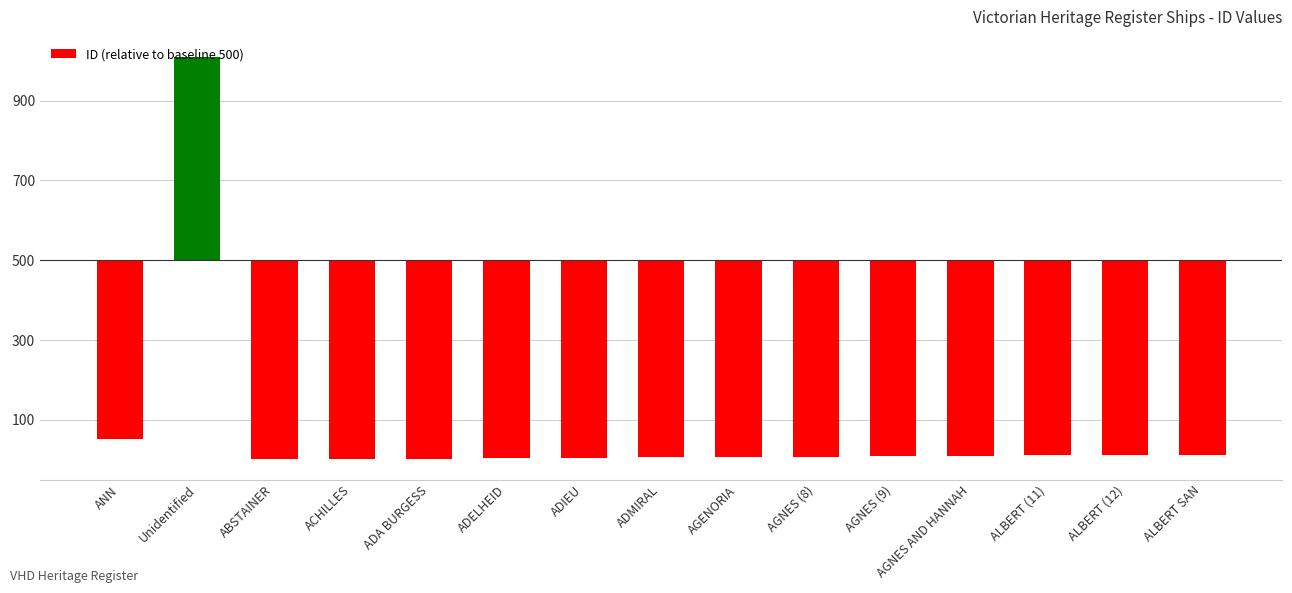

What is the label of the 15th bar from the left?

ALBERT SAN